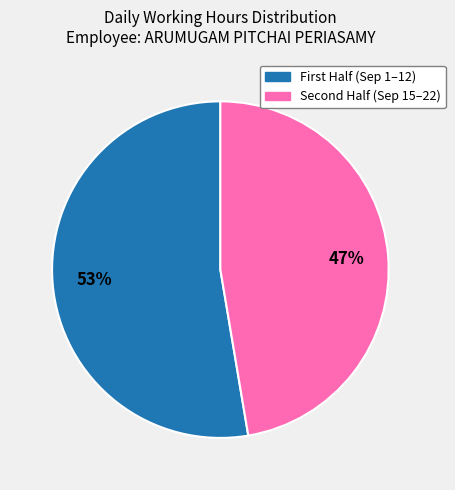

Does any single category account for the majority?

Yes